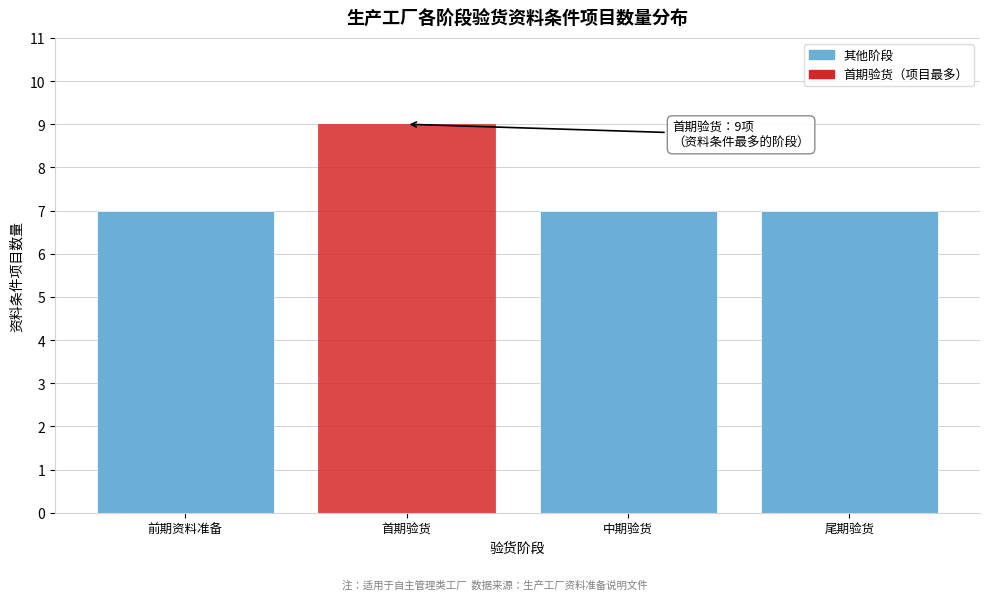

Reading left to right, list all the values displayed in this chart.

前期资料准备=7	首期验货=9	中期验货=7	尾期验货=7